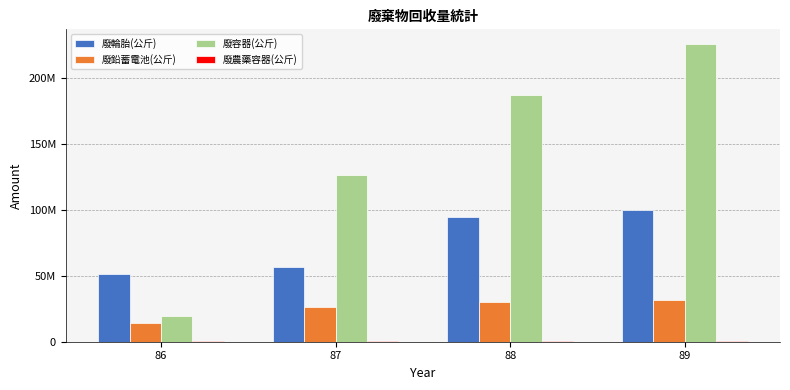

True or false: 廢輪胎(公斤) has a value of 56630061 at 87.

True